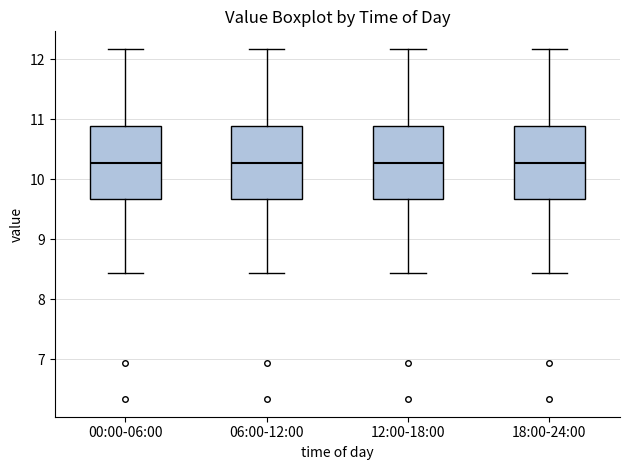

Reading left to right, transcribe this box plot: for each box, give where its median line is, the range the box spans, and where its two whiskers end, as read against the y-axis. The values are not printed on the chart, so give them approximately, as read against the axis.

00:00-06:00: median 10.3, box 9.7 to 10.9, whiskers 8.4 to 12.2
06:00-12:00: median 10.3, box 9.7 to 10.9, whiskers 8.4 to 12.2
12:00-18:00: median 10.3, box 9.7 to 10.9, whiskers 8.4 to 12.2
18:00-24:00: median 10.3, box 9.7 to 10.9, whiskers 8.4 to 12.2